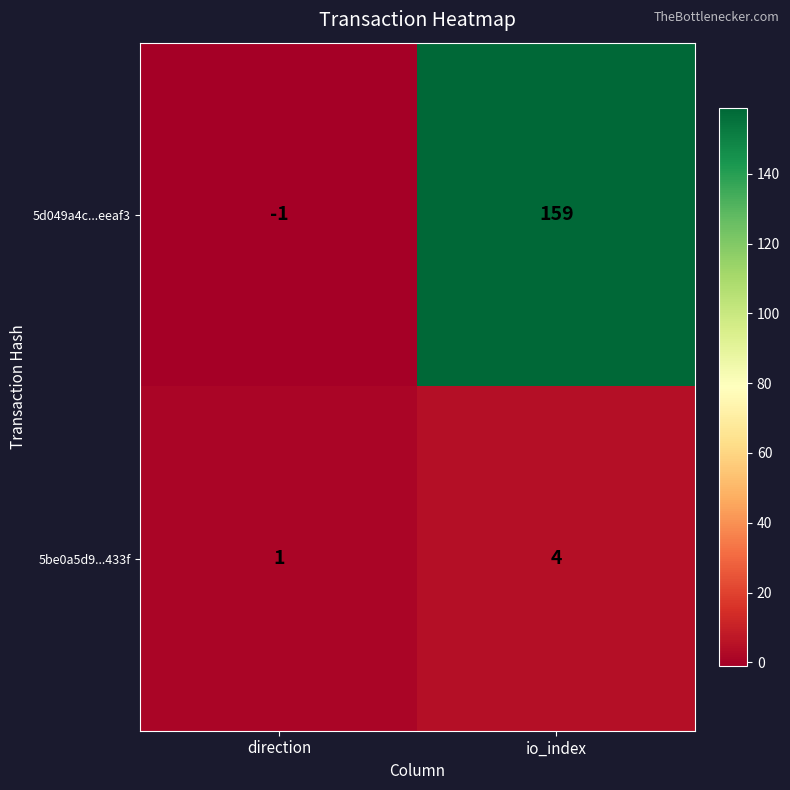

At io_index, list the series in order from largest to smallest.

5d049a4c...eeaf3, 5be0a5d9...433f